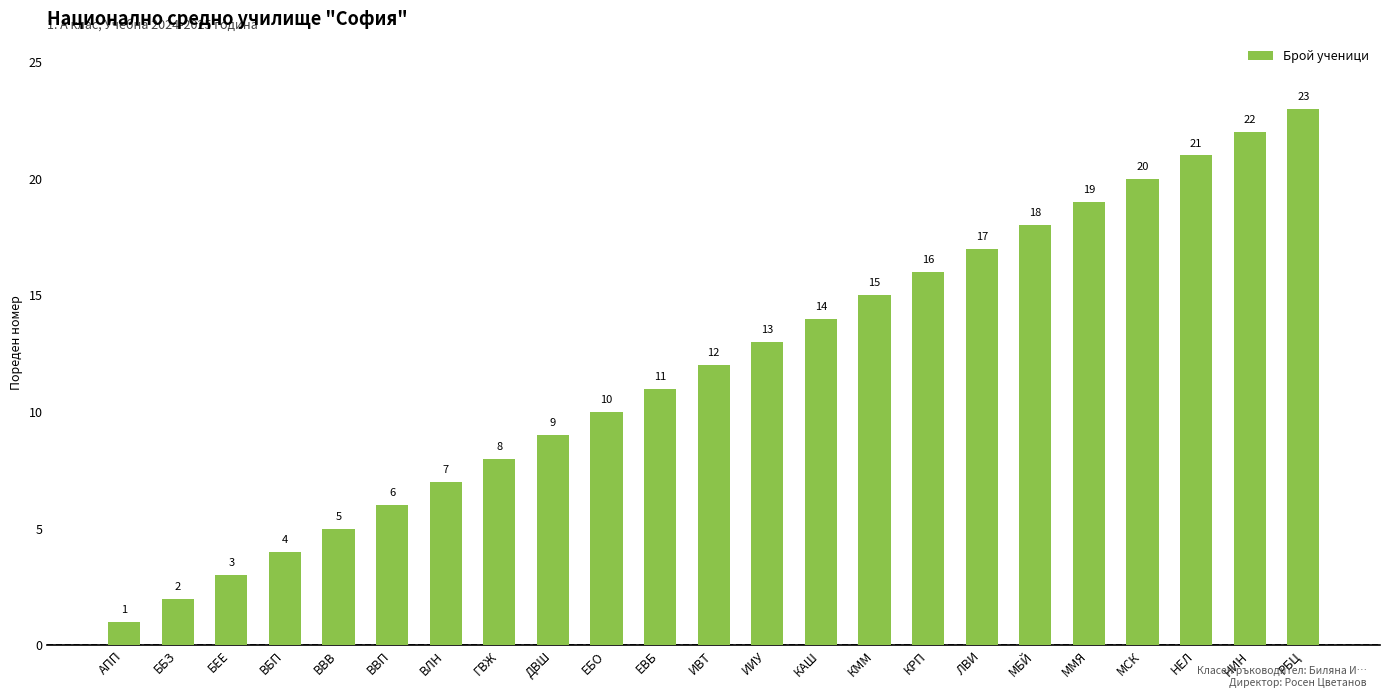

What value does the data have at ММЯ, to the nearest 10?

20